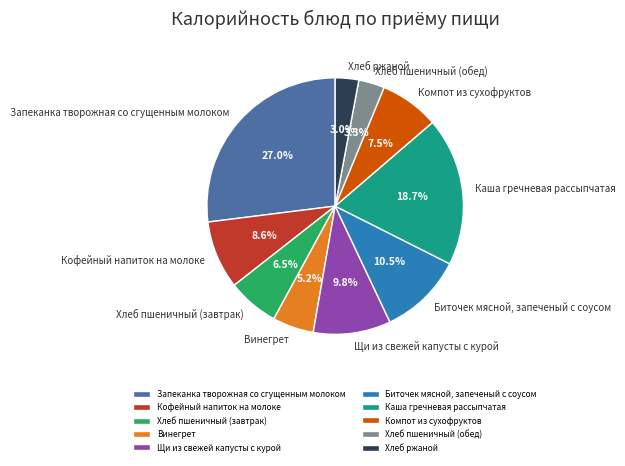

To the nearest percent, what percentage of the pie is Запеканка творожная со сгущенным молоком?

27%